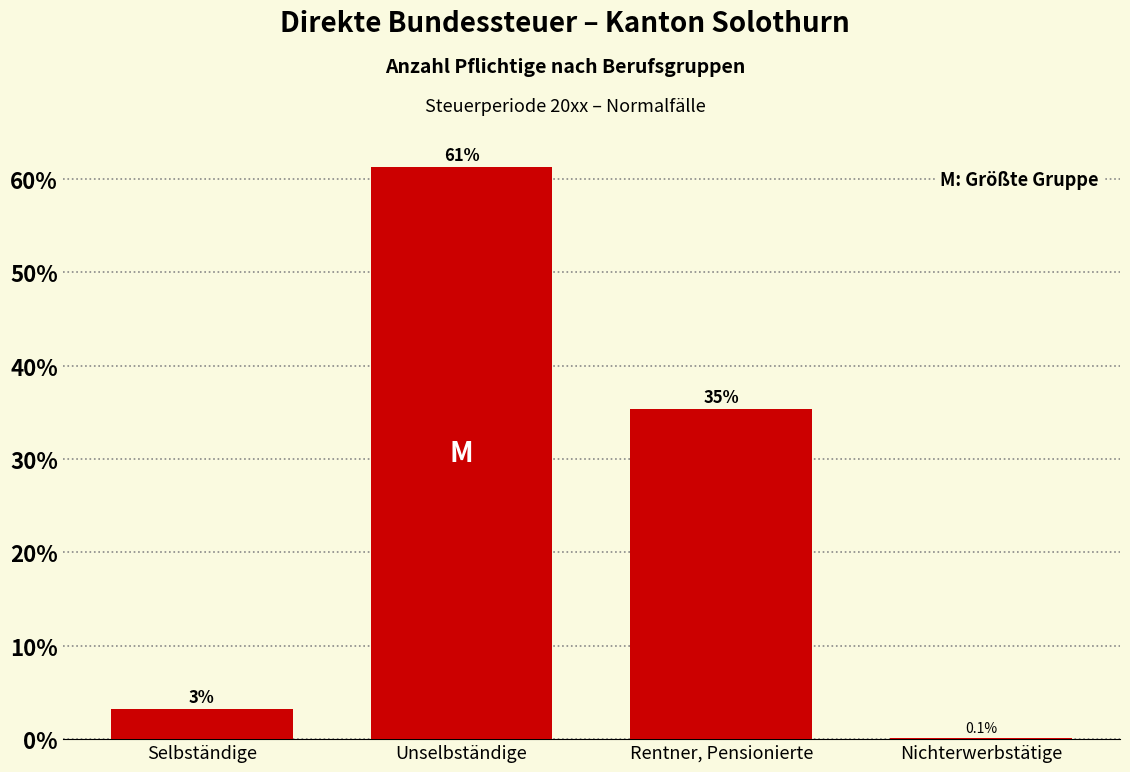

At which label is the value closest to 30?

Rentner, Pensionierte